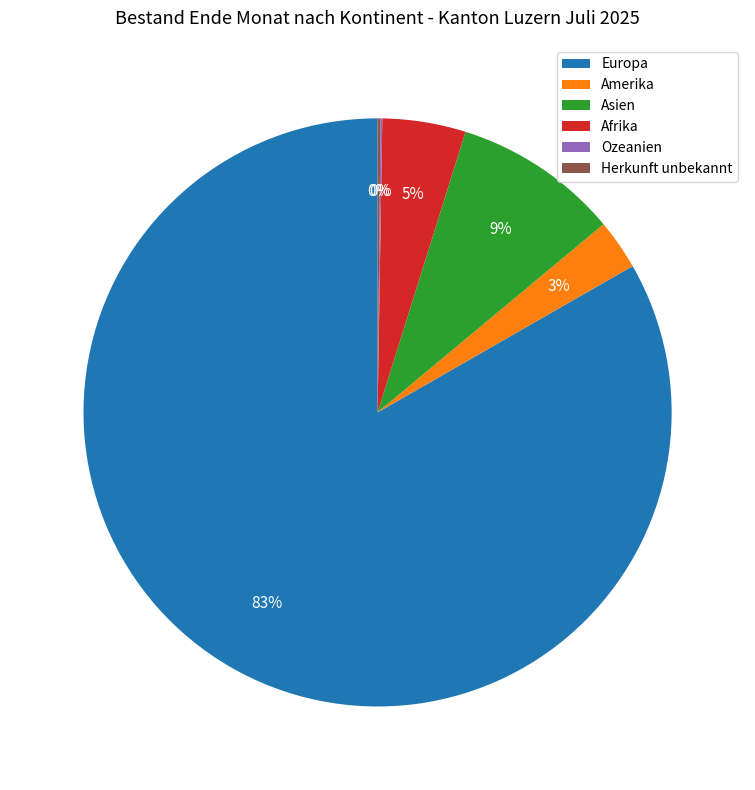

Is the sum of Asien and Afrika greater than half?

No